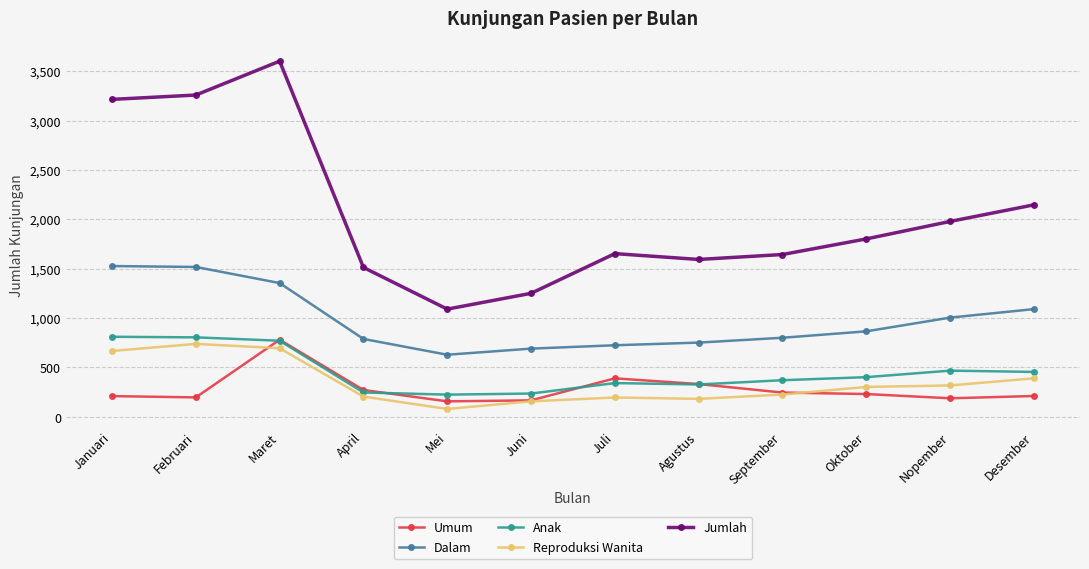

Is it true that Reproduksi Wanita equals 390 at Desember?

True